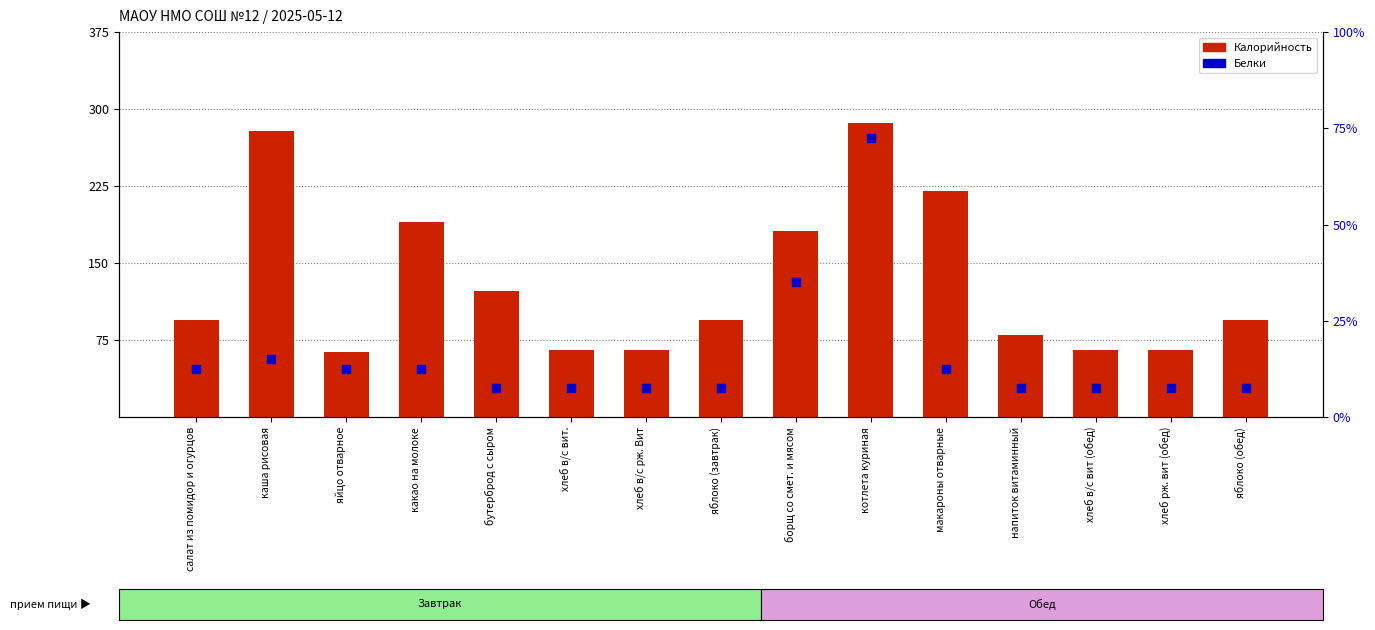

Which series contains the highest Y value?

Калорийность